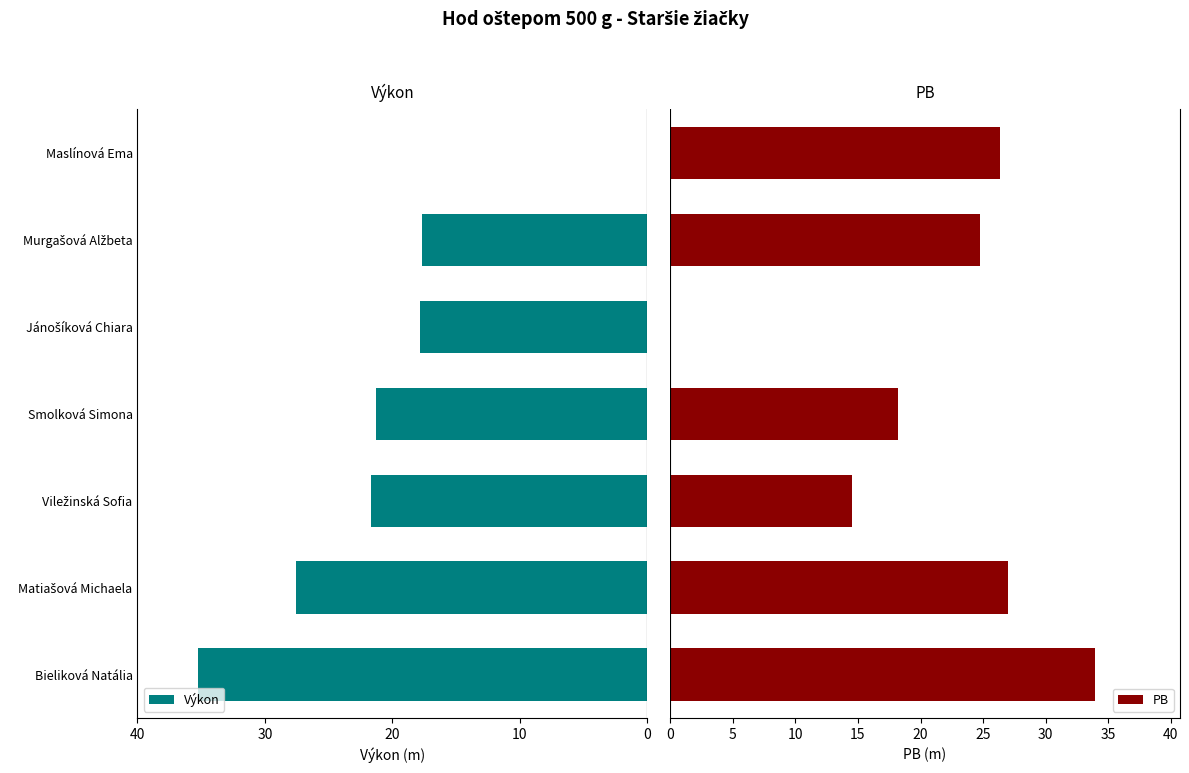

Is the value of PB at 40 greater than the value of Výkon at 40?

No